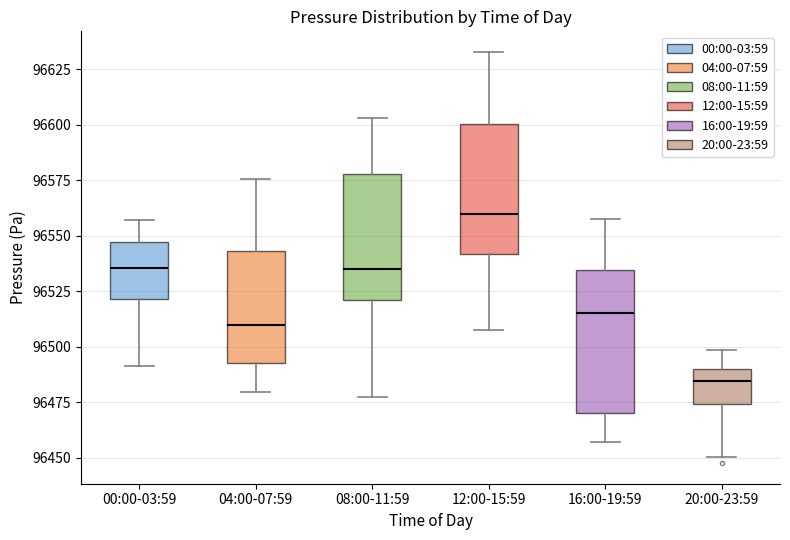

Reading left to right, transcribe this box plot: for each box, give where its median line is, the range the box spans, and where its two whiskers end, as read against the y-axis. The values are not printed on the chart, so give them approximately, as read against the axis.

00:00-03:59: median 96535, box 96520 to 96545, whiskers 96490 to 96555
04:00-07:59: median 96510, box 96495 to 96545, whiskers 96480 to 96575
08:00-11:59: median 96535, box 96520 to 96580, whiskers 96475 to 96605
12:00-15:59: median 96560, box 96540 to 96600, whiskers 96505 to 96635
16:00-19:59: median 96515, box 96470 to 96535, whiskers 96455 to 96560
20:00-23:59: median 96485, box 96475 to 96490, whiskers 96450 to 96500